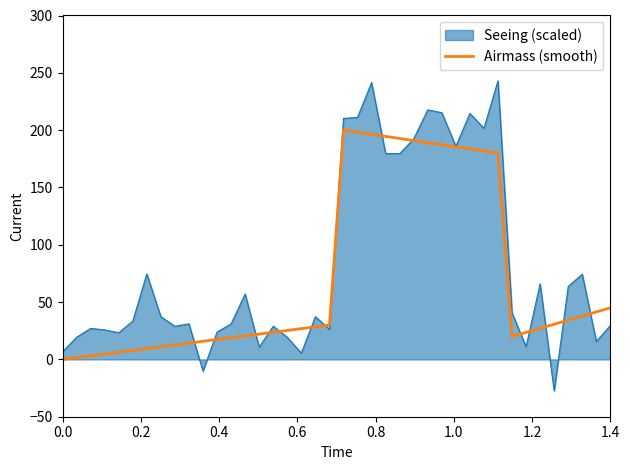

List the series in order of their peak value, highest first.

Seeing (scaled), Airmass (smooth)